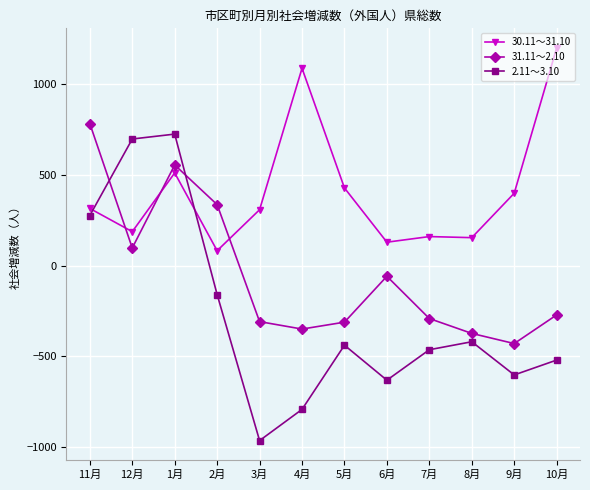

Which series has the largest range (max minus min)?

2.11～3.10